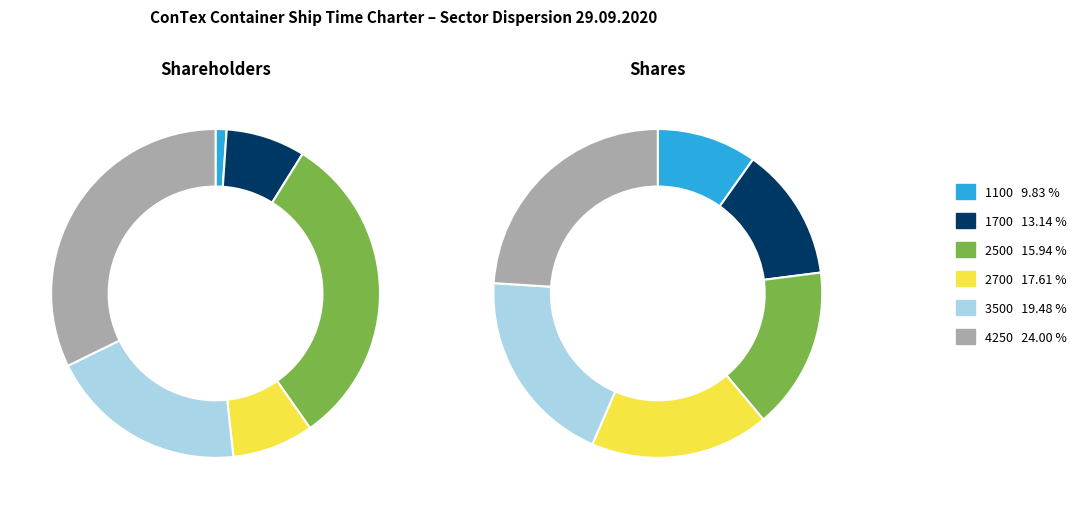

The 4250 slice represents 43% of the pie. True or false?

False